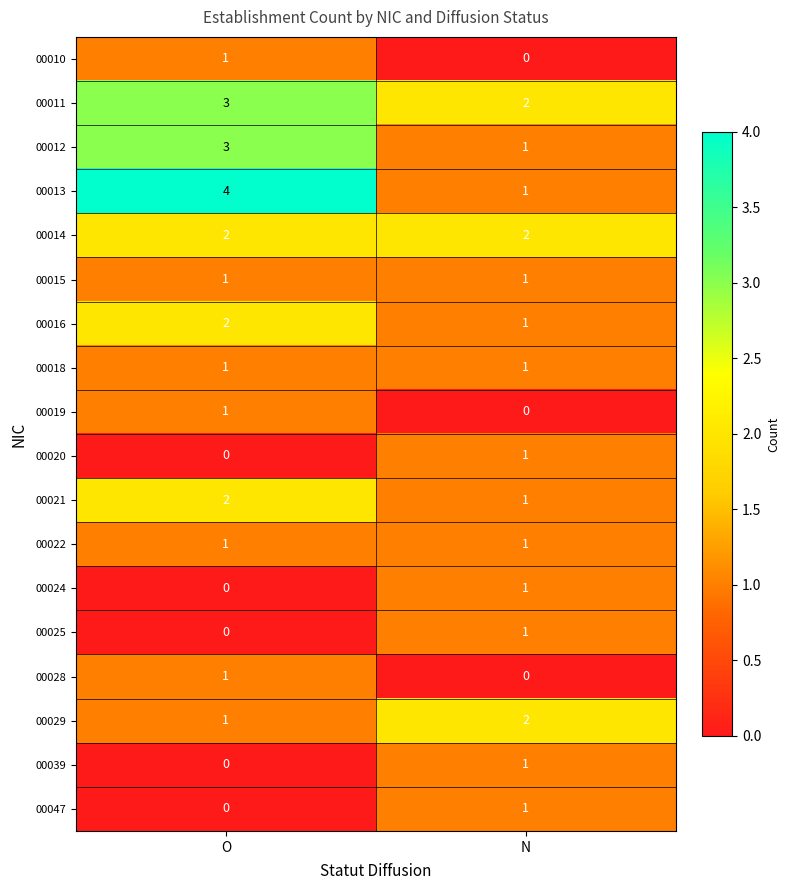

Is the value of 00018 at N greater than the value of 00012 at O?

No